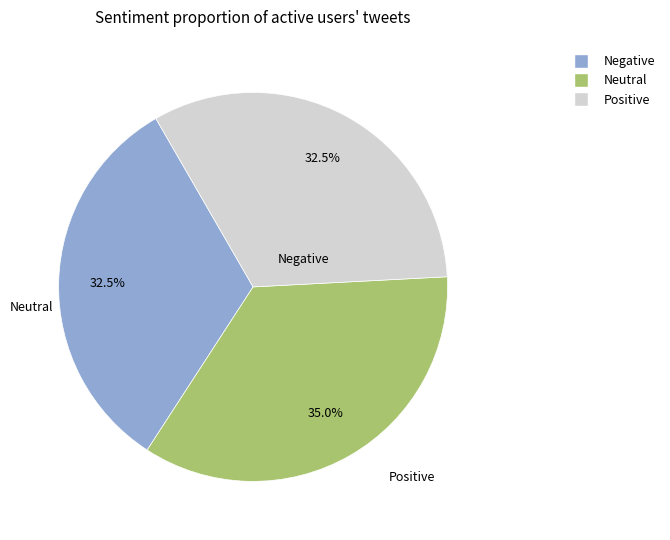

How many slices are in this pie chart?

3